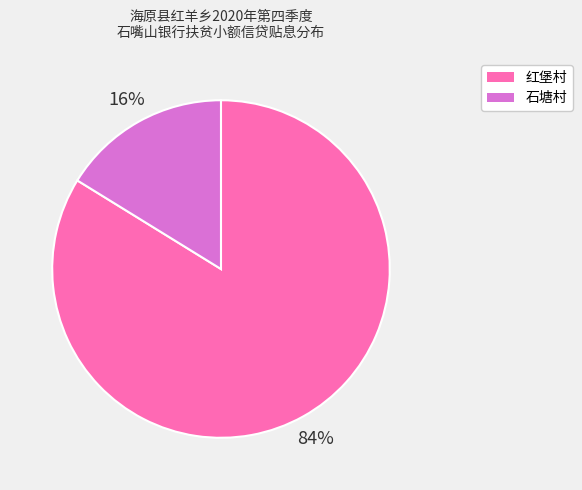

What percentage is the 红堡村 slice, to the nearest percent?

84%